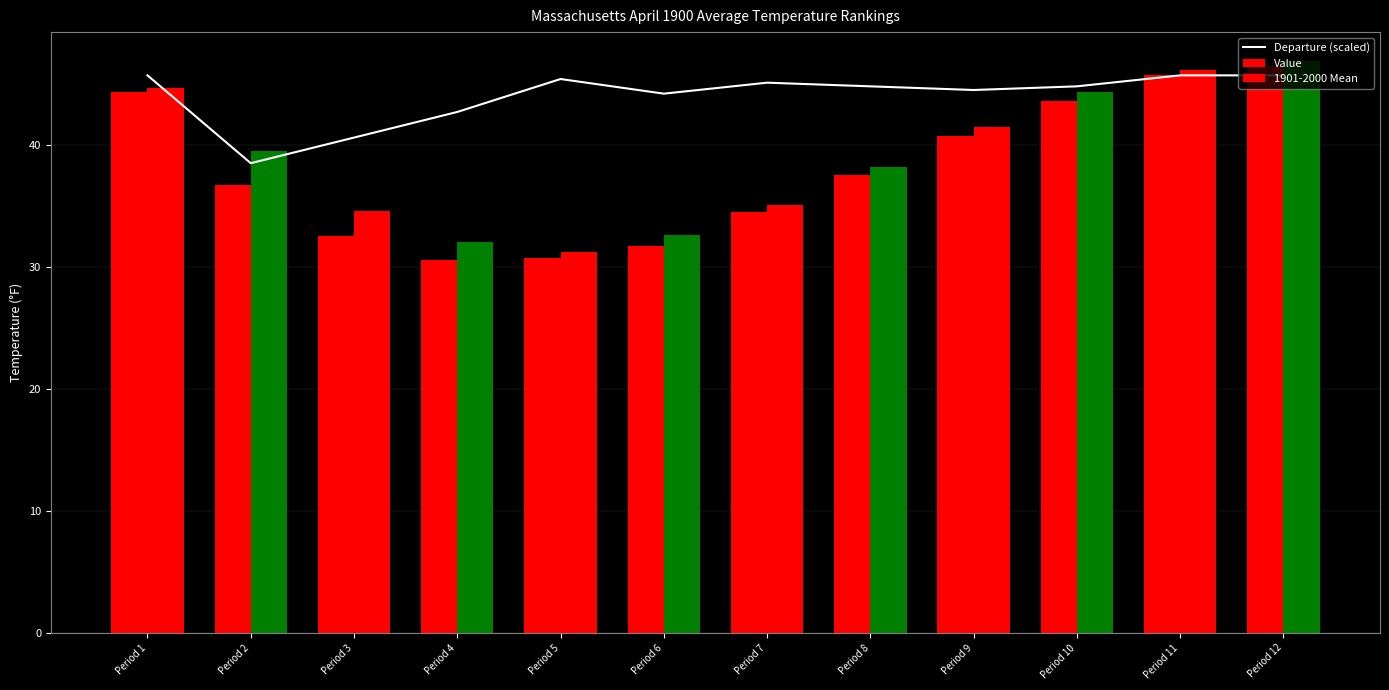

What is the lowest value of the Value series?

30.6